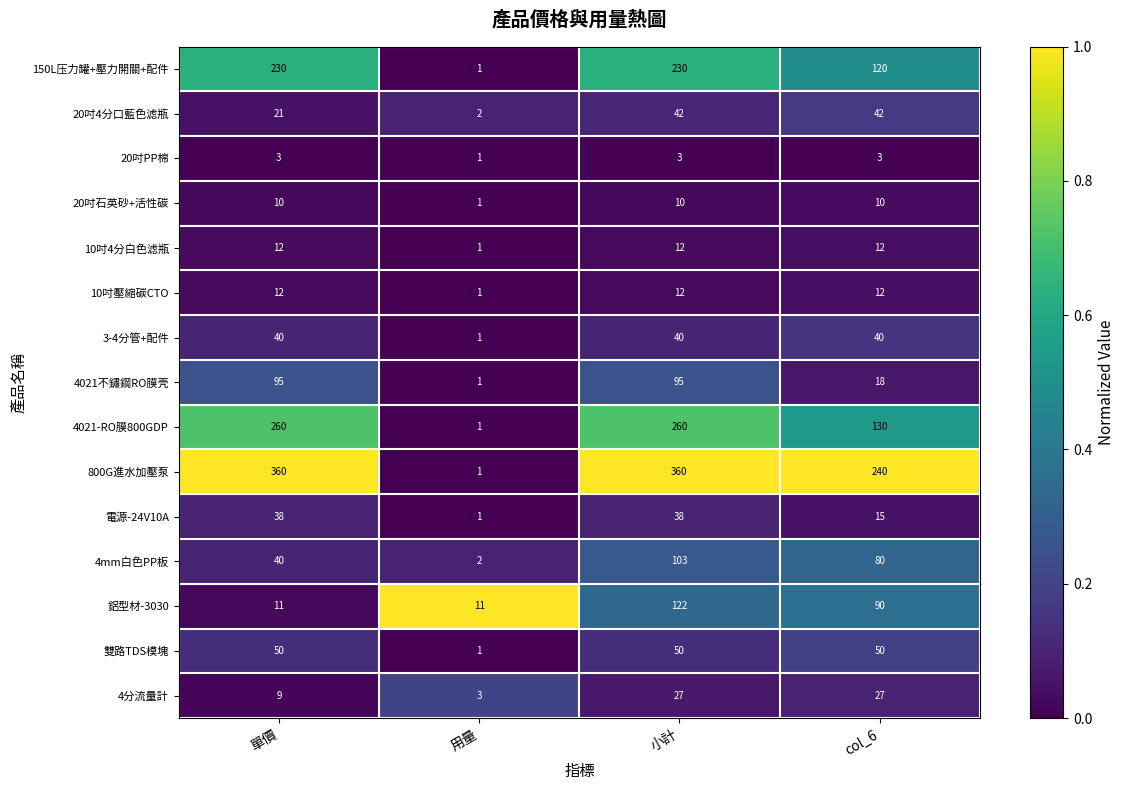

Which series has the largest total across all categories?

800G進水加壓泵